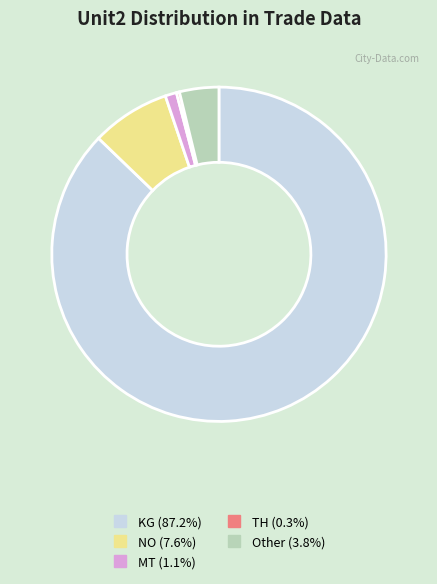

Is the sum of KG and MT greater than half?

Yes